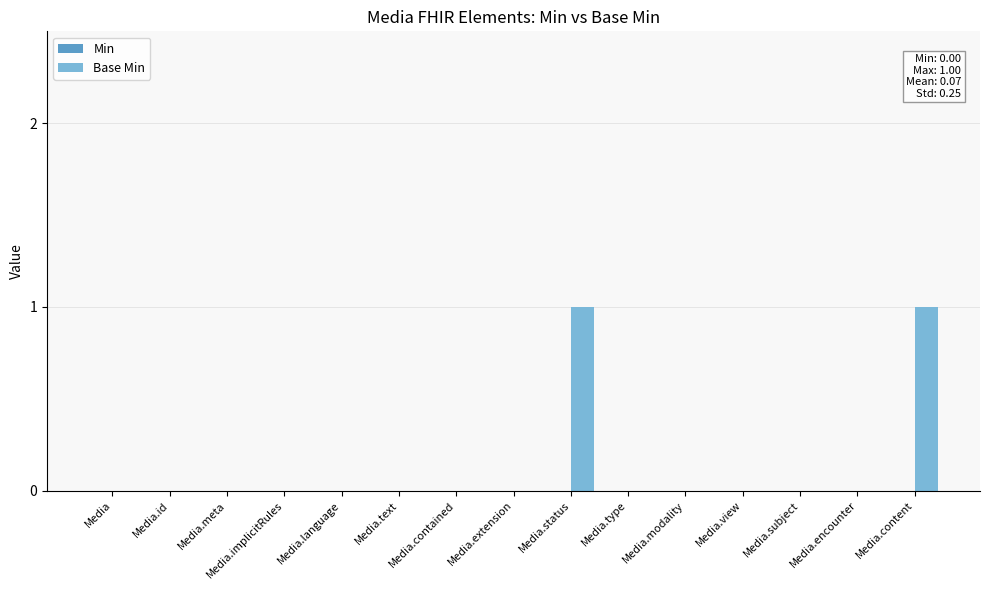

What is the change in value from Media.encounter to Media.content?

+1